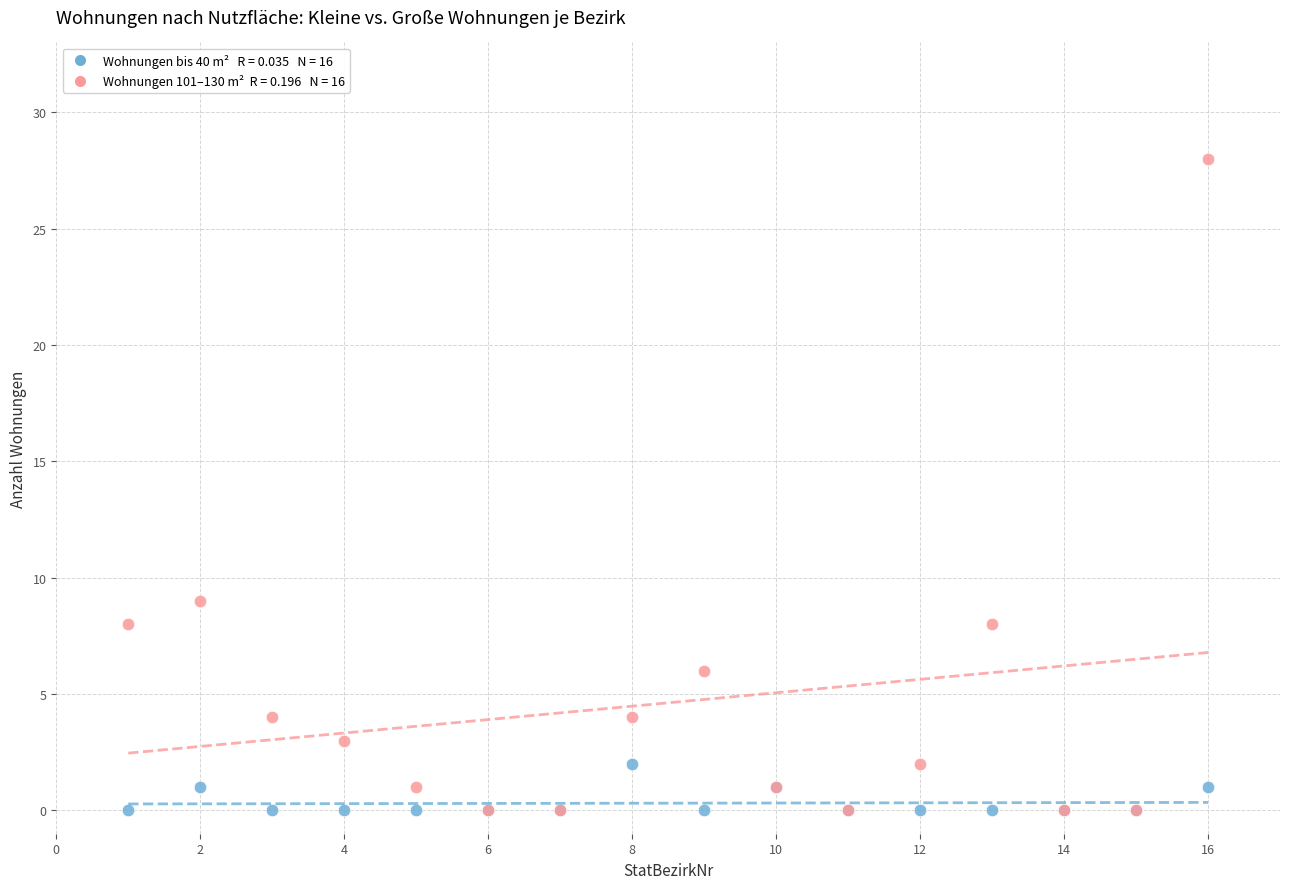

Across all series, what Y value is closest to 14?

9